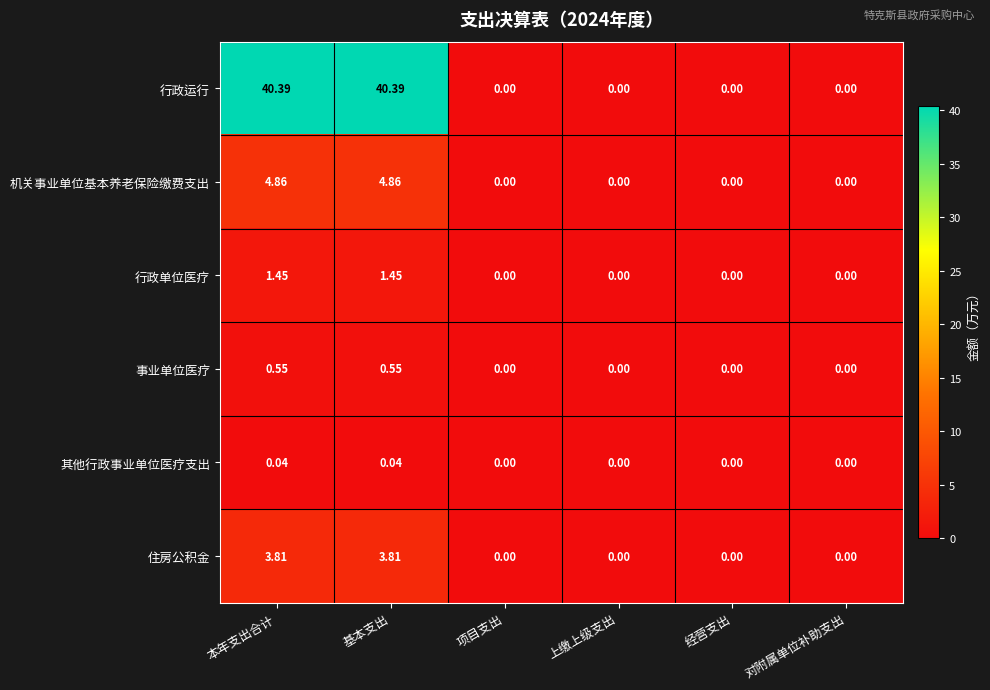

Which series has the widest spread of values?

行政运行